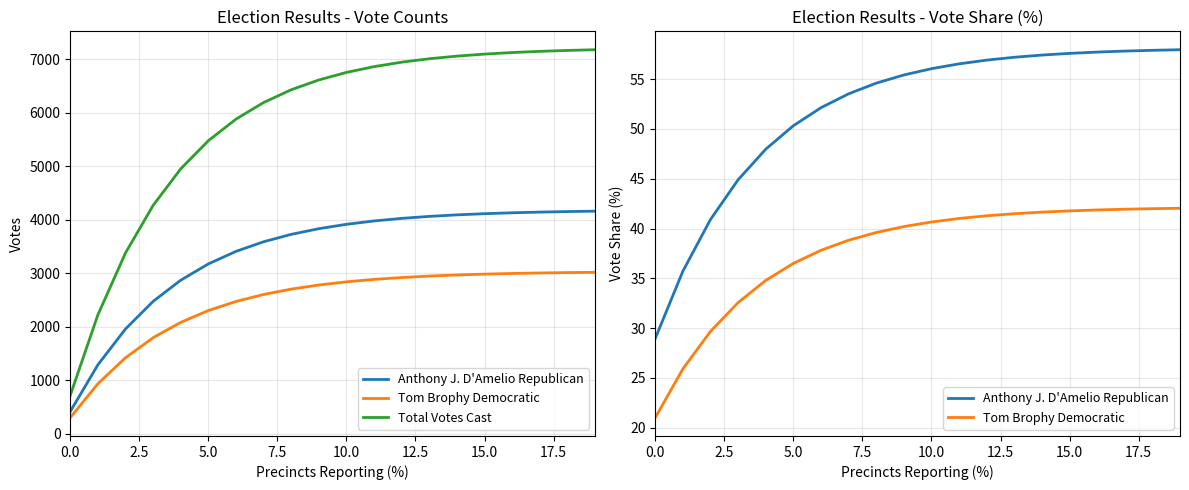

The Anthony J. D'Amelio Republican series shows 9.7 at 10.0. True or false?

False